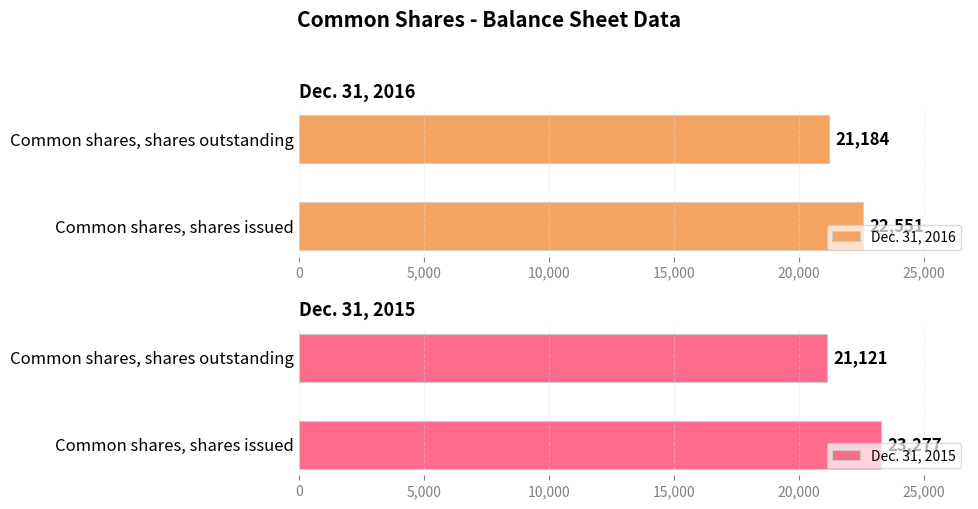

Where is Dec. 31, 2016 nearest to the value 21867?

Common shares, shares outstanding